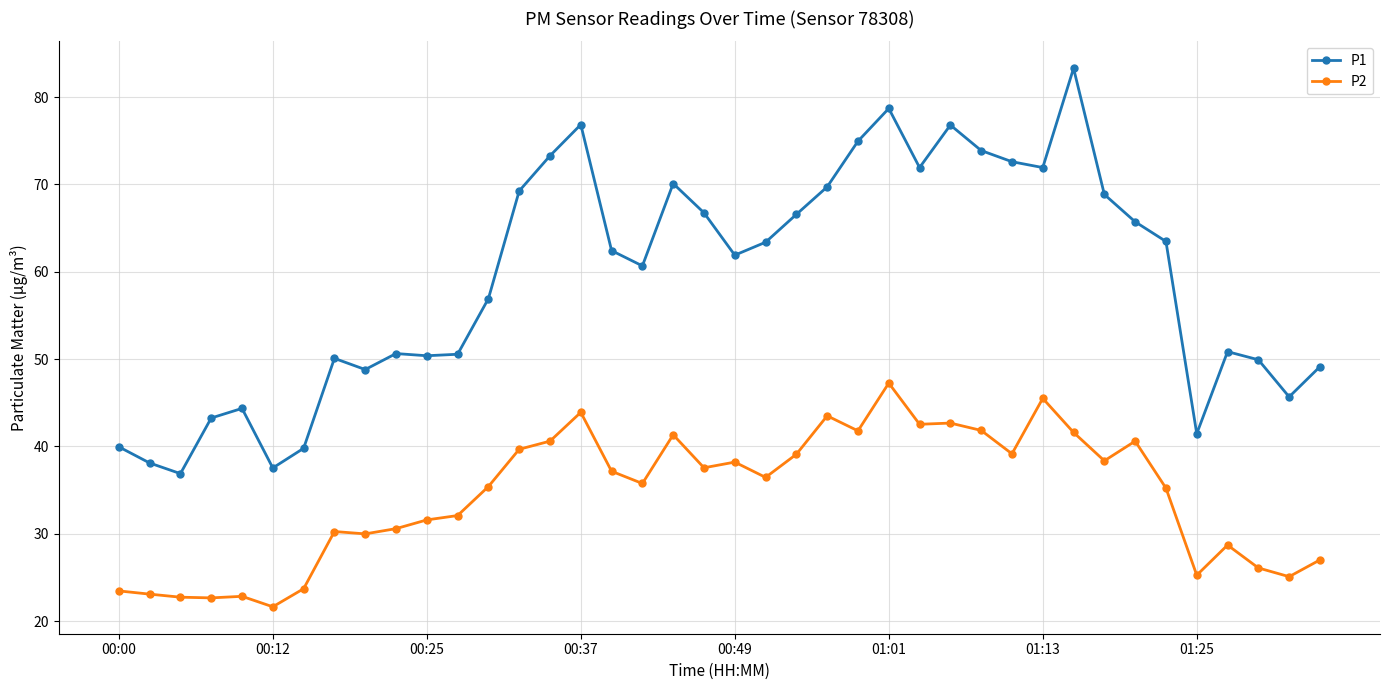

True or false: P1 and P2 cross at least once.

False